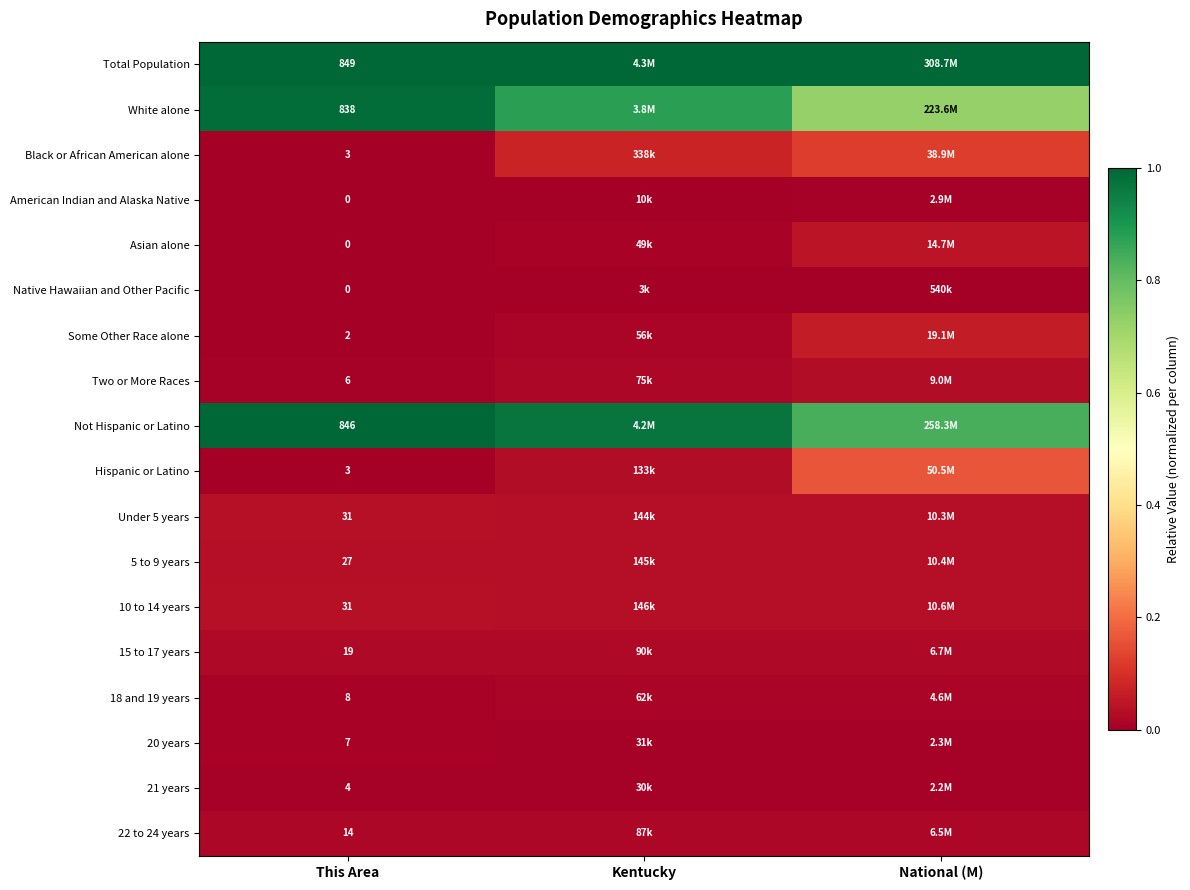

What is the spread (max minus min) of values at Kentucky?

1.0